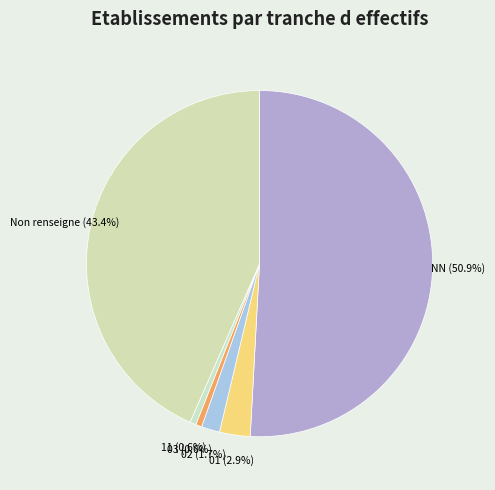

Which category has the biggest portion of the pie?

NN